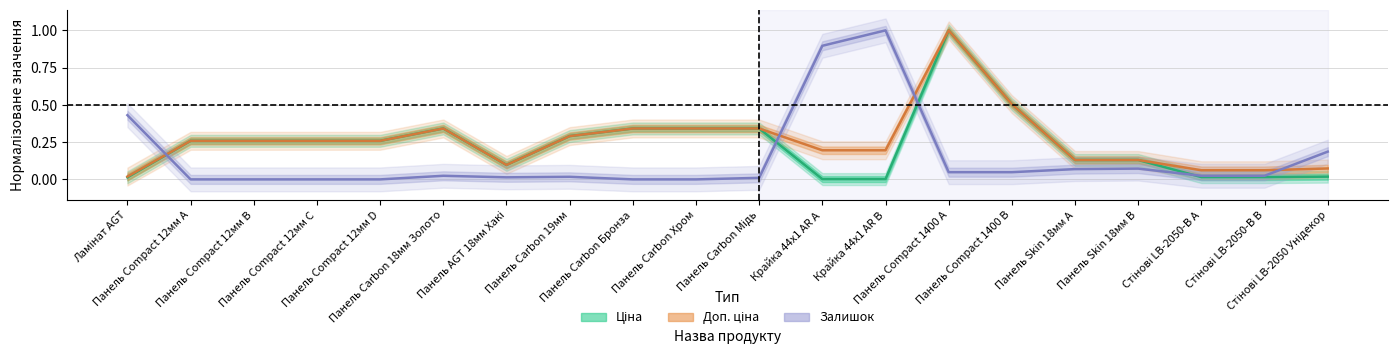

Reading left to right, what are all the values shown in this chart?

Ціна: Ламінат AGT=0.0	Панель Compact 12мм A=0.3	Панель Compact 12мм B=0.3	Панель Compact 12мм C=0.3	Панель Compact 12мм D=0.3	Панель Carbon 18мм Золото=0.3	Панель AGT 18мм Хакі=0.1	Панель Carbon 19мм=0.3	Панель Carbon Бронза=0.3	Панель Carbon Хром=0.3	Панель Carbon Мідь=0.3	Крайка 44x1 AR A=0.0	Крайка 44x1 AR B=0.0	Панель Compact 1400 A=1.0	Панель Compact 1400 B=0.5	Панель Skin 18мм A=0.1	Панель Skin 18мм B=0.1	Стінові LB-2050-В A=0.0	Стінові LB-2050-В B=0.0	Стінові LB-2050 Унідекор=0.0
Доп. ціна: Ламінат AGT=0.0	Панель Compact 12мм A=0.3	Панель Compact 12мм B=0.3	Панель Compact 12мм C=0.3	Панель Compact 12мм D=0.3	Панель Carbon 18мм Золото=0.3	Панель AGT 18мм Хакі=0.1	Панель Carbon 19мм=0.3	Панель Carbon Бронза=0.3	Панель Carbon Хром=0.3	Панель Carbon Мідь=0.3	Крайка 44x1 AR A=0.2	Крайка 44x1 AR B=0.2	Панель Compact 1400 A=1.0	Панель Compact 1400 B=0.5	Панель Skin 18мм A=0.1	Панель Skin 18мм B=0.1	Стінові LB-2050-В A=0.1	Стінові LB-2050-В B=0.1	Стінові LB-2050 Унідекор=0.1
Залишок: Ламінат AGT=0.4	Панель Compact 12мм A=0.0	Панель Compact 12мм B=0.0	Панель Compact 12мм C=0.0	Панель Compact 12мм D=0.0	Панель Carbon 18мм Золото=0.0	Панель AGT 18мм Хакі=0.0	Панель Carbon 19мм=0.0	Панель Carbon Бронза=0.0	Панель Carbon Хром=0.0	Панель Carbon Мідь=0.0	Крайка 44x1 AR A=0.9	Крайка 44x1 AR B=1.0	Панель Compact 1400 A=0.0	Панель Compact 1400 B=0.0	Панель Skin 18мм A=0.1	Панель Skin 18мм B=0.1	Стінові LB-2050-В A=0.0	Стінові LB-2050-В B=0.0	Стінові LB-2050 Унідекор=0.2